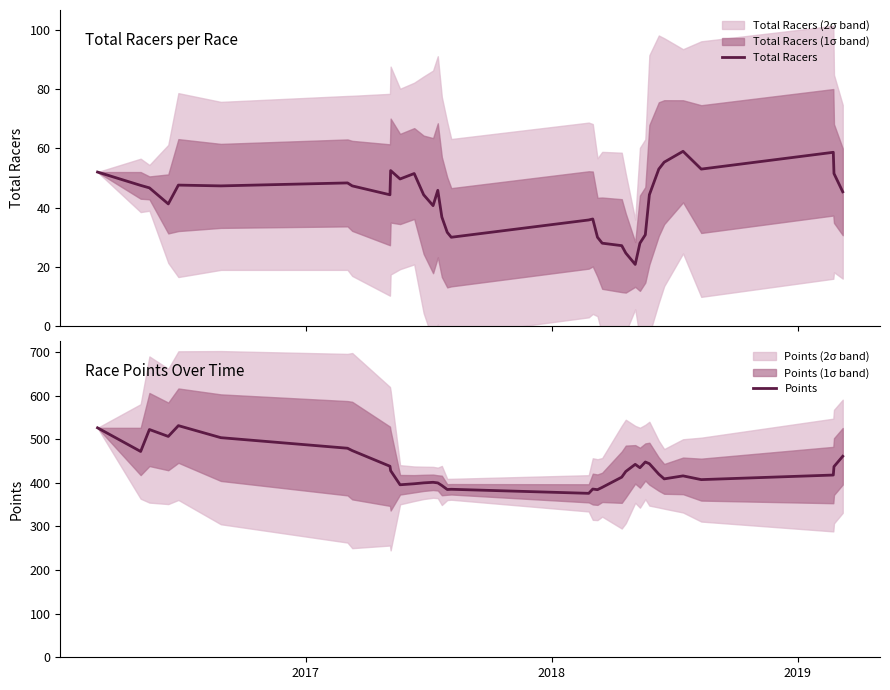

What is the minimum value for Total Racers?

20.8